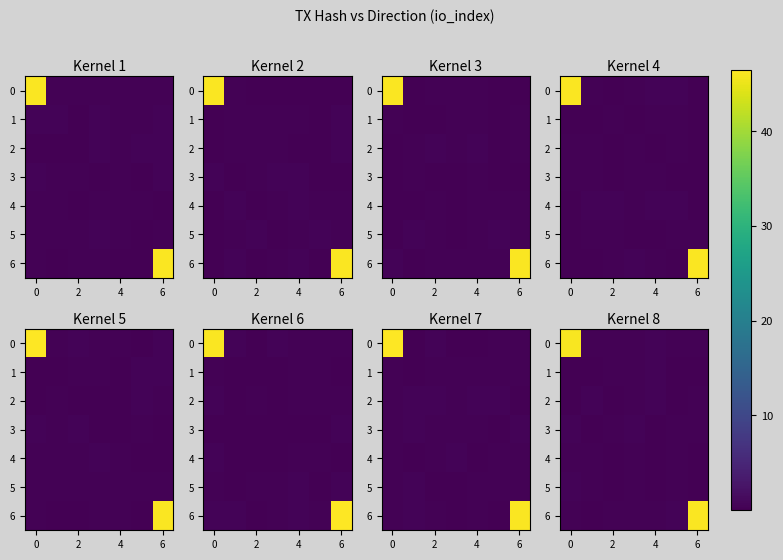

What is the difference between the second highest and second lowest values in the 1 series?

0.3